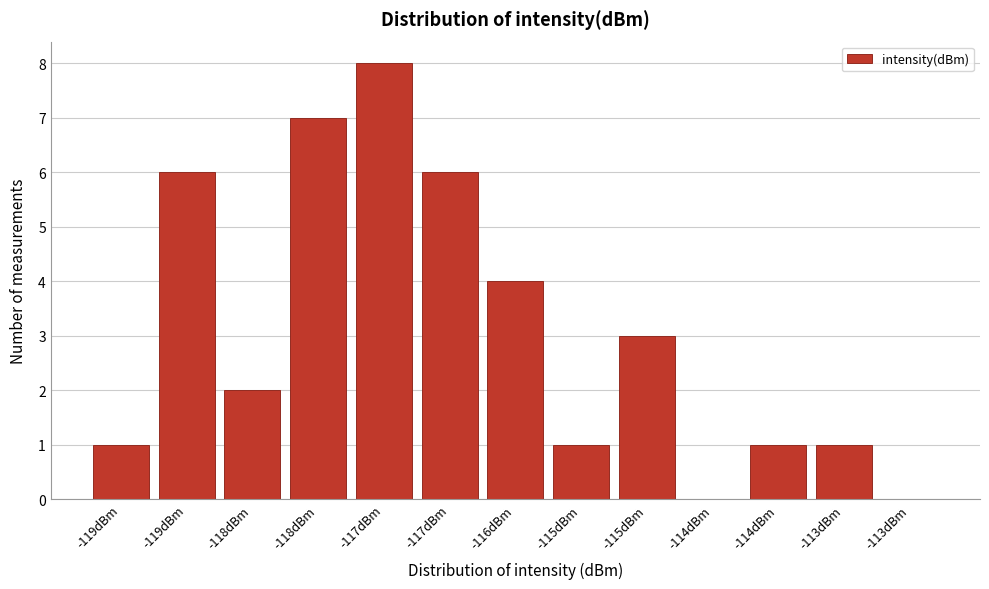

Are the bars horizontal?

No